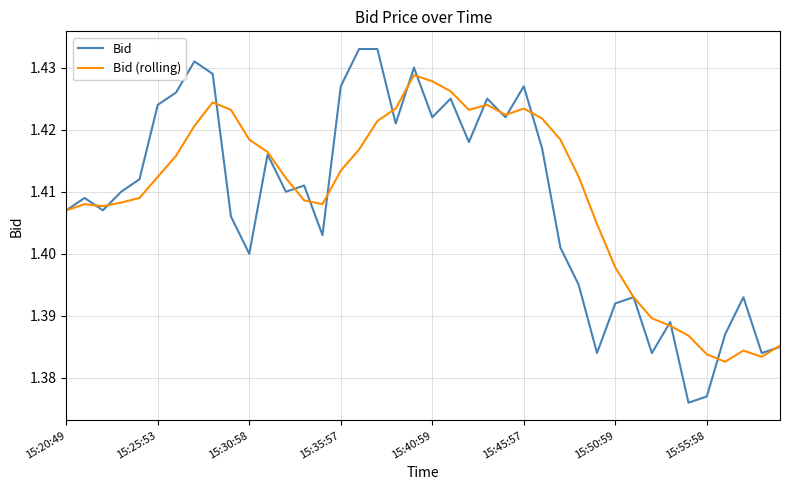

Rank the series by their maximum value, from lowest to highest.

Bid (rolling), Bid